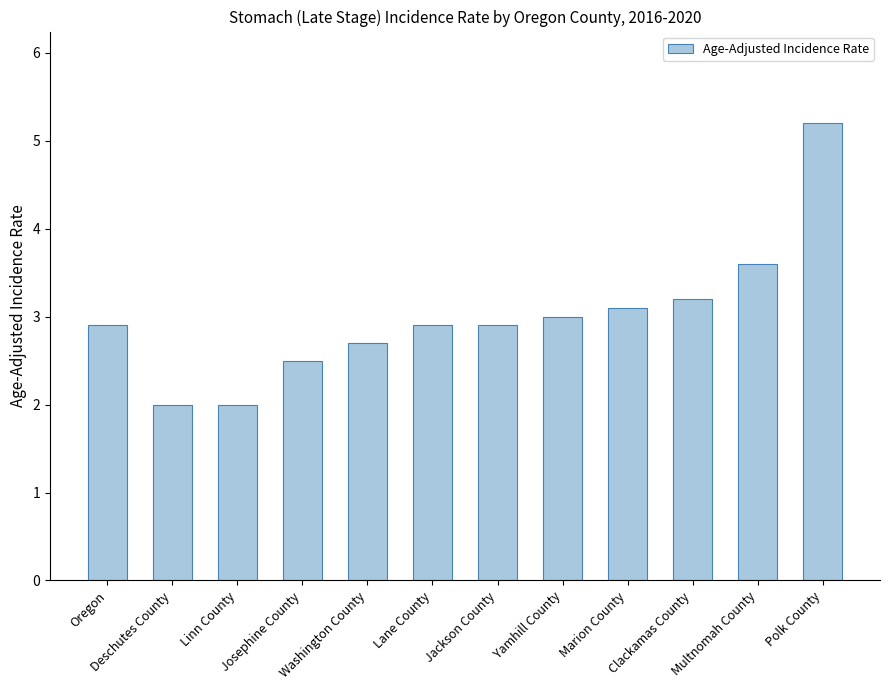

What is the difference between the values at Multnomah County and Marion County?

0.5